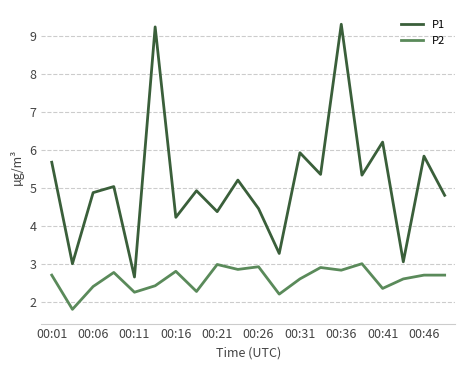

True or false: P1 and P2 cross at least once.

False